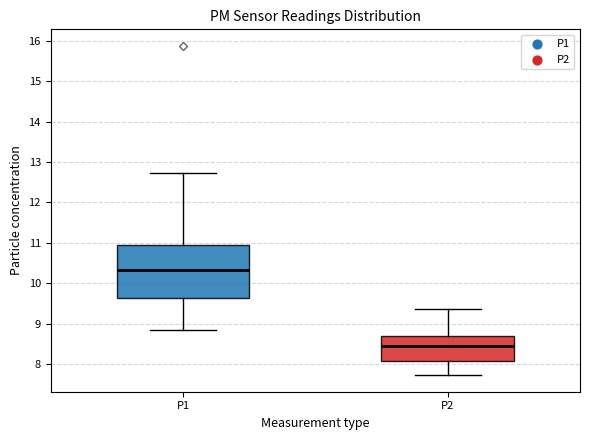

Which box has the highest median line?

P1